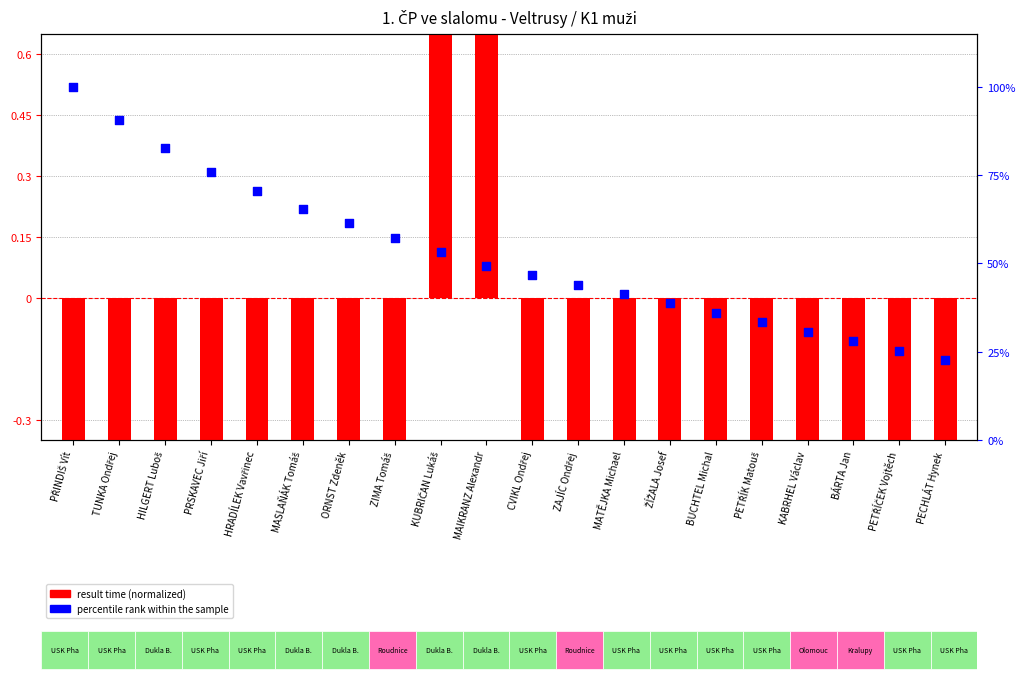

What is the total value across all series at PETŘÍČEK Vojtěch?

-4.2